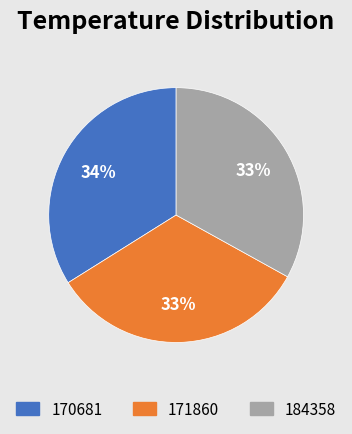

Is 170681 the majority of the pie?

No